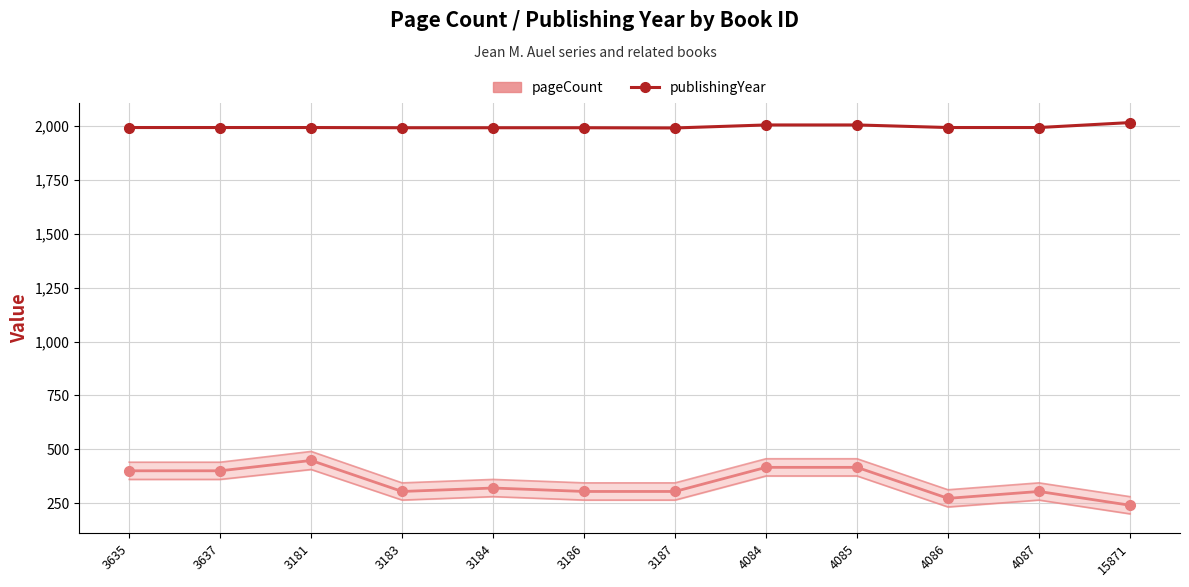

Reading right to left, extract all data points from this chart.

pageCount: 240	304	272	416	416	304	304	320	304	448	400	400
publishingYear: 2017	1994	1994	2006	2006	1992	1993	1993	1993	1994	1994	1994